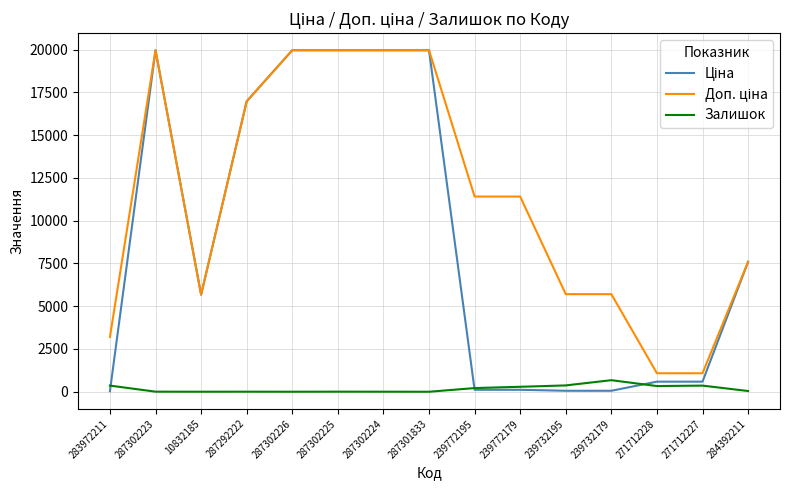

What is the greatest value displayed?

19964.2